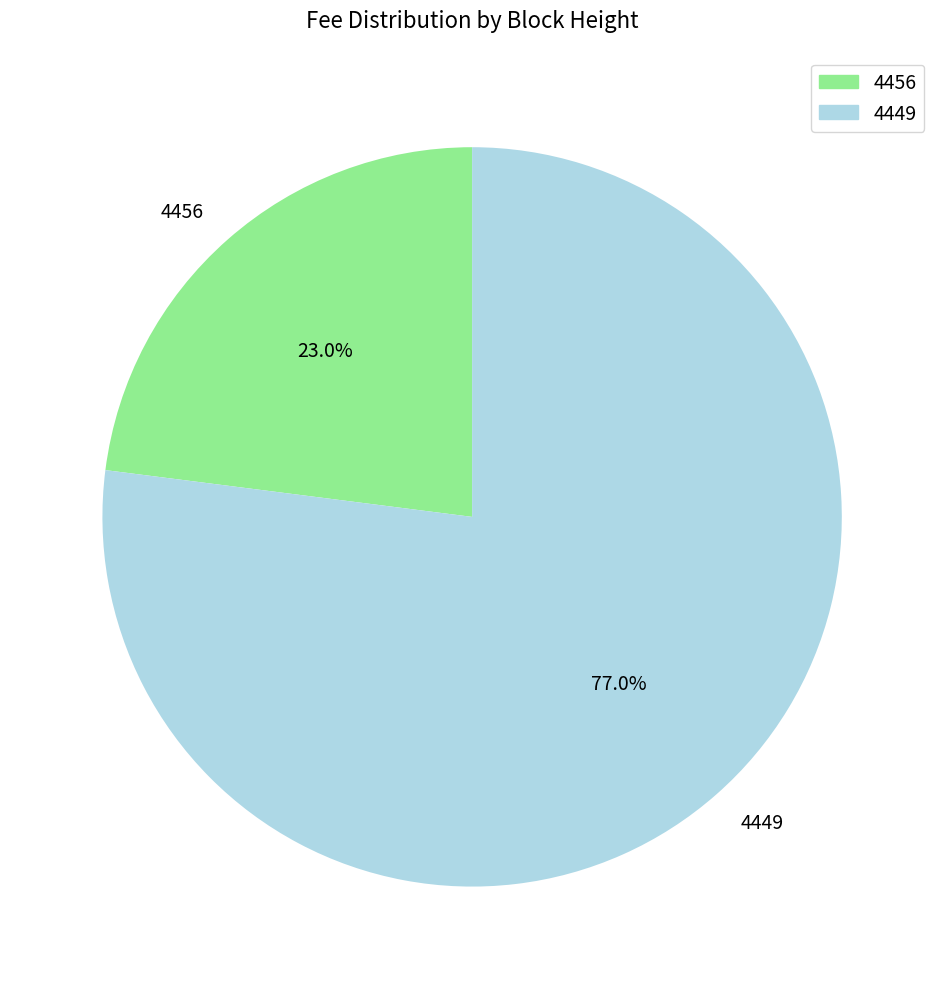

What is the largest slice in the pie chart?

4449